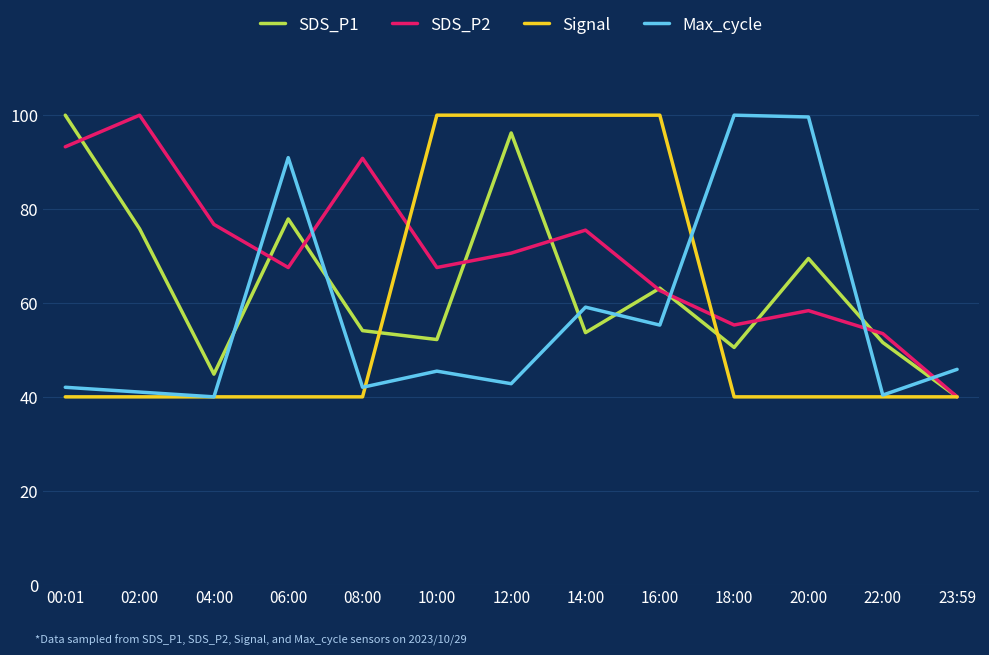

Where is the first local maximum for SDS_P1?

06:00